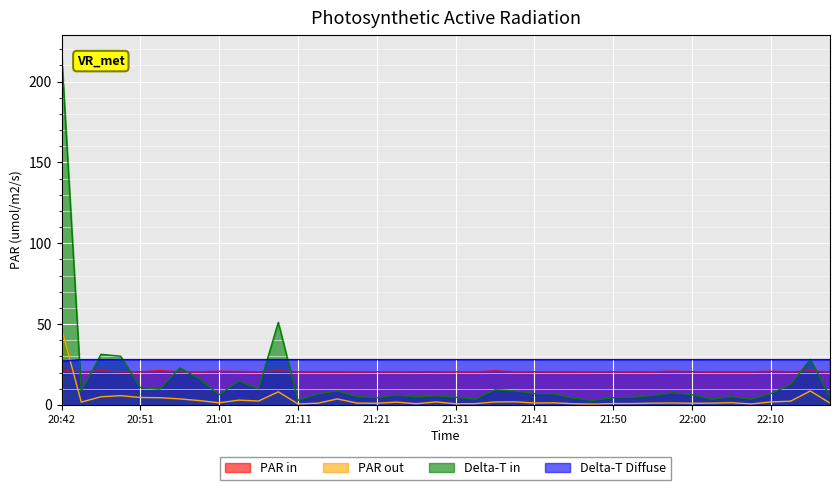

True or false: Delta-T Diffuse and PAR out intersect in this chart.

True